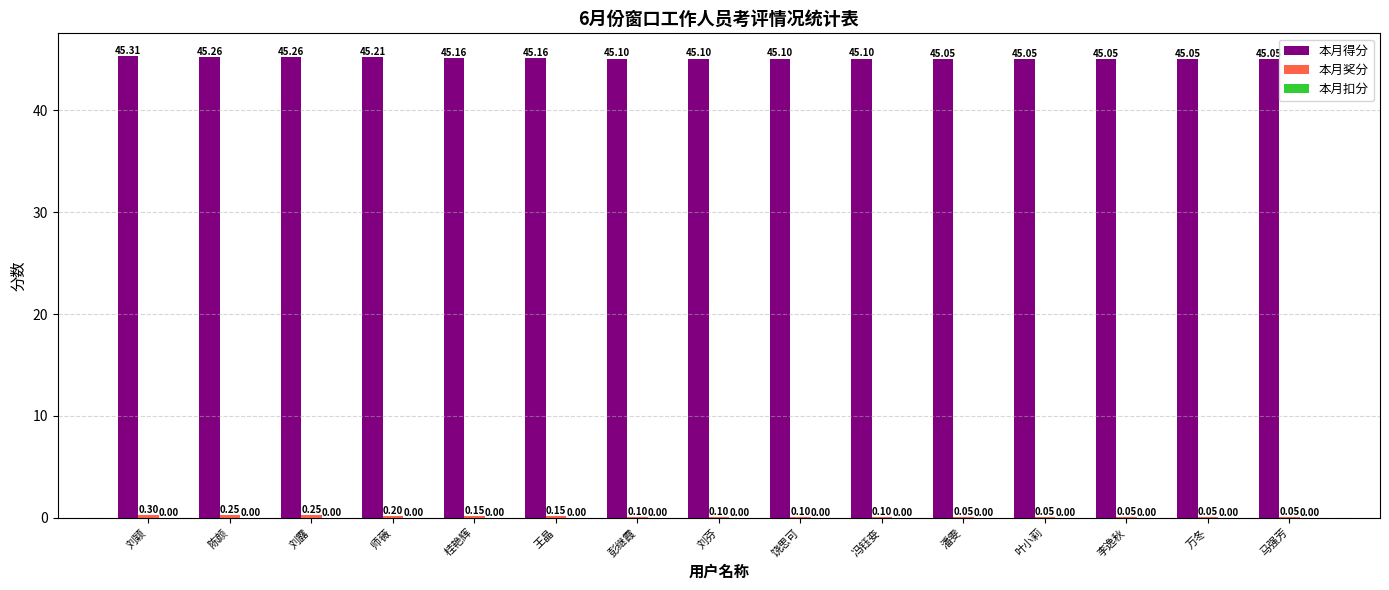

Which series changed the most between 王晶 and 叶小莉?

本月得分